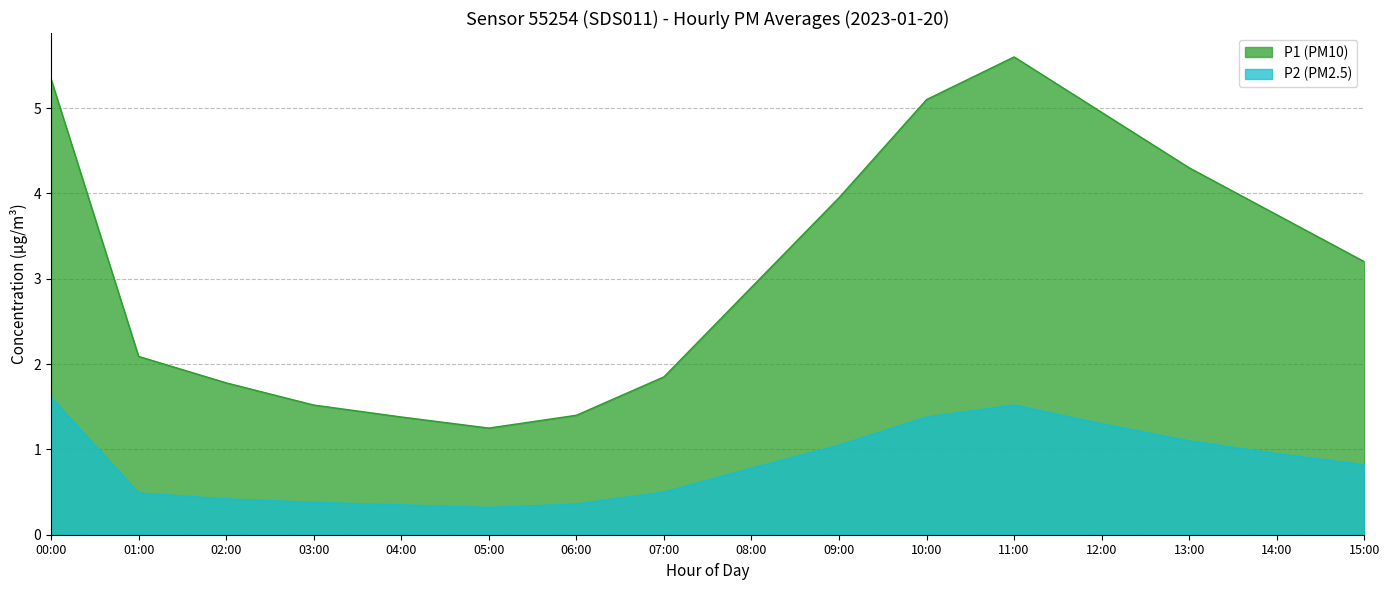

What is the change in value from 00:00 to 01:00?

-1.1